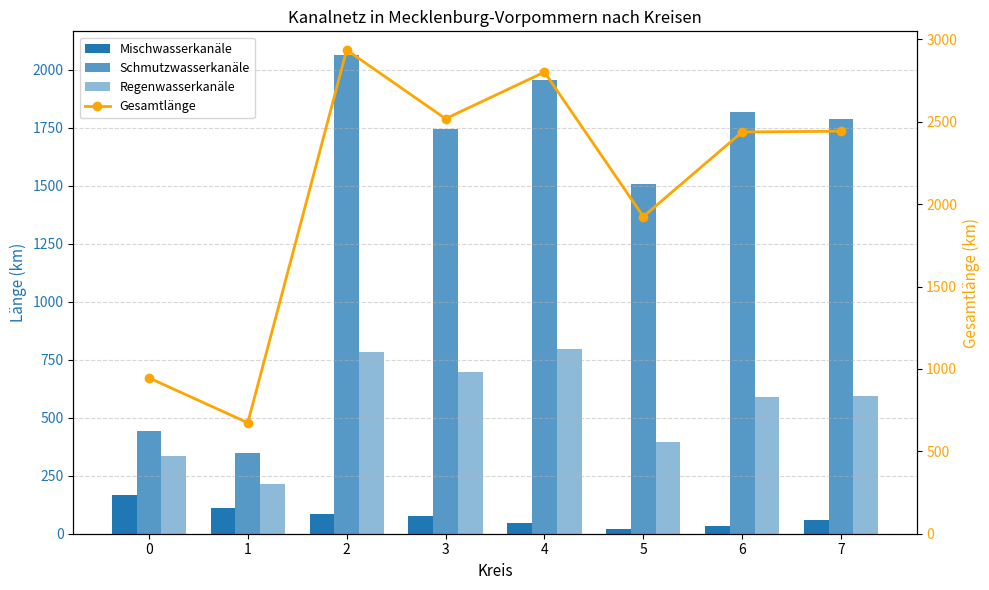

The value of Gesamtlänge at 3 is 3602.3. True or false?

False